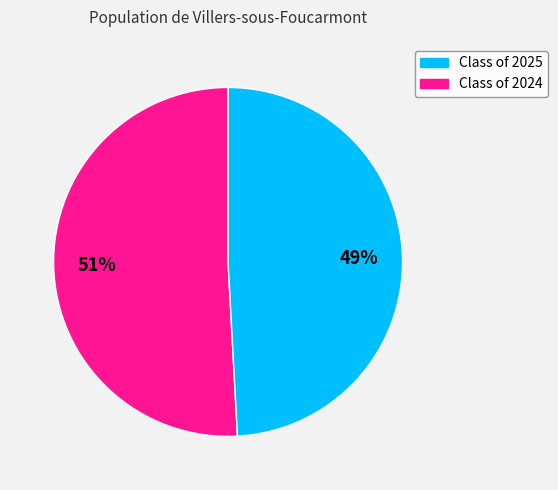

Does Class of 2024 represent more than half of the total?

No